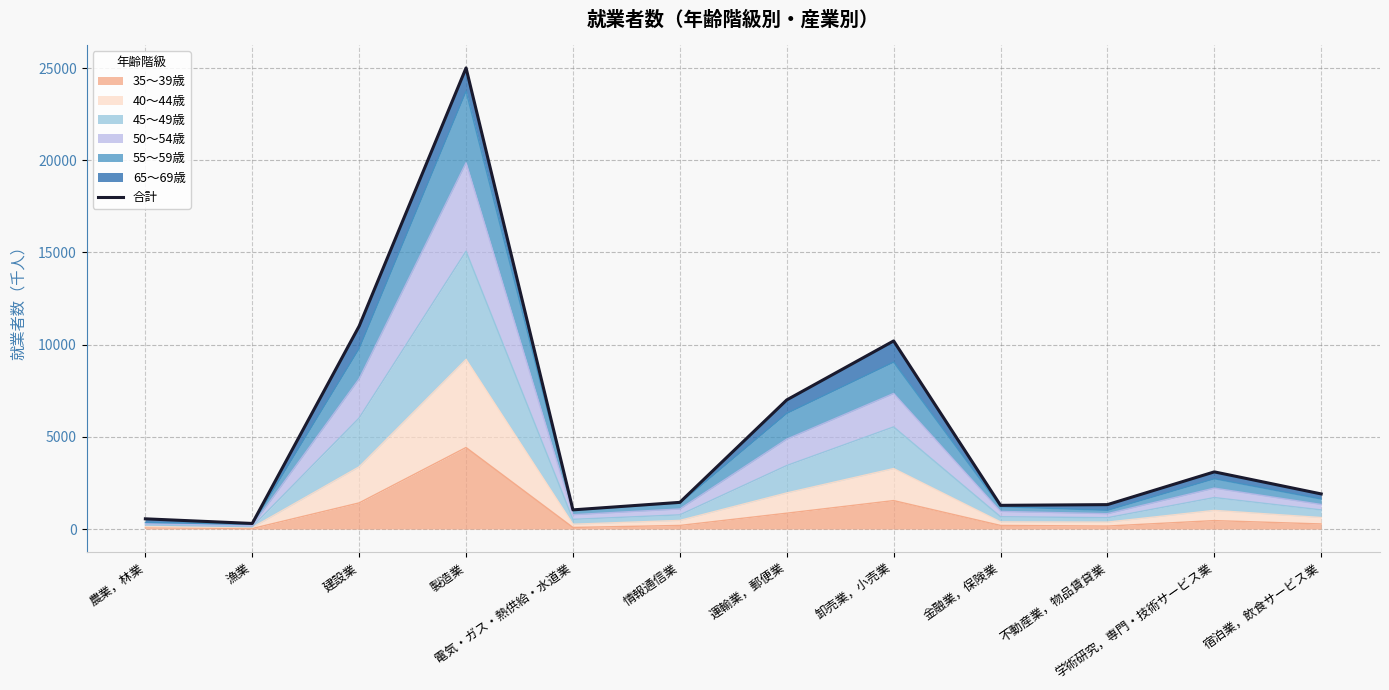

How many lines are shown in the chart?

1